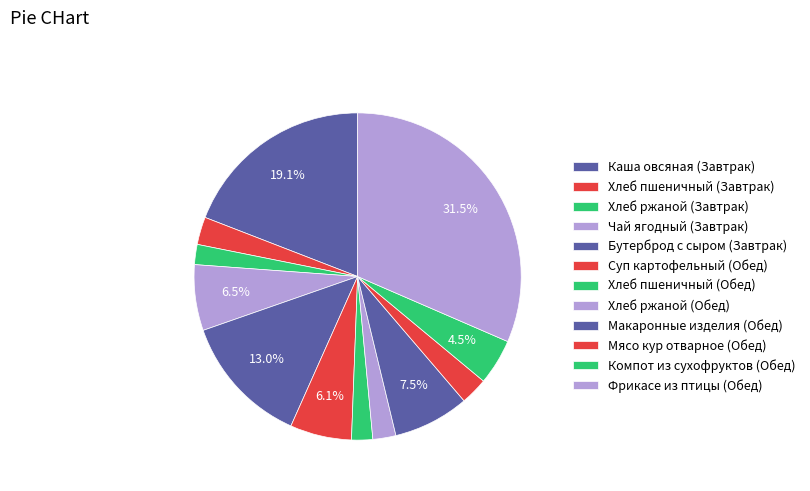

To the nearest percent, what is the difference between the Компот из сухофруктов (Обед) and Каша овсяная (Завтрак) slice percentages?

15%